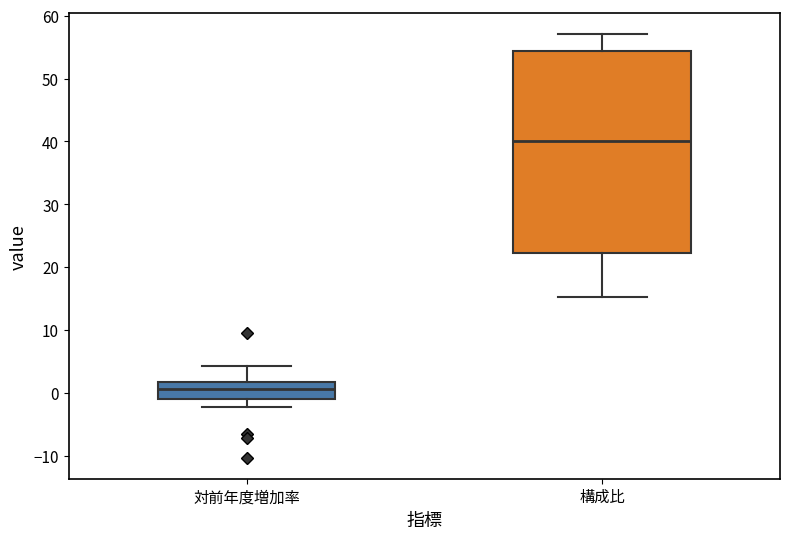

Reading left to right, transcribe this box plot: for each box, give where its median line is, the range the box spans, and where its two whiskers end, as read against the y-axis. The values are not printed on the chart, so give them approximately, as read against the axis.

対前年度増加率: median 1, box -1 to 2, whiskers -2 to 4
構成比: median 40, box 22 to 54, whiskers 15 to 57